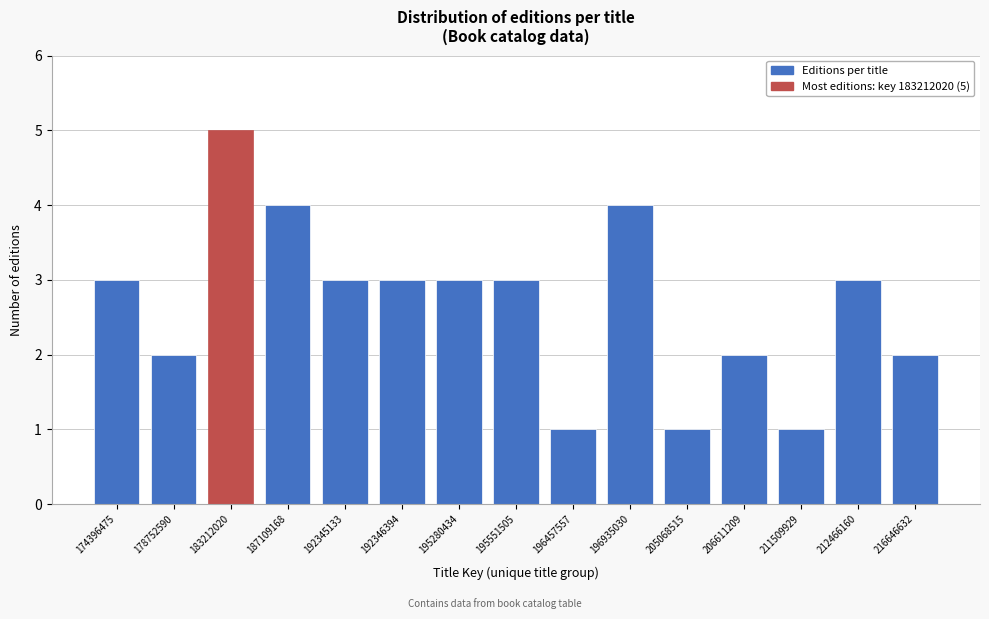

Reading right to left, list all the values displayed in this chart.

216646632=2	212466160=3	211509929=1	206611209=2	205068515=1	196935030=4	196457557=1	195551505=3	195280434=3	192346394=3	192345133=3	187109168=4	183212020=5	178752590=2	174396475=3